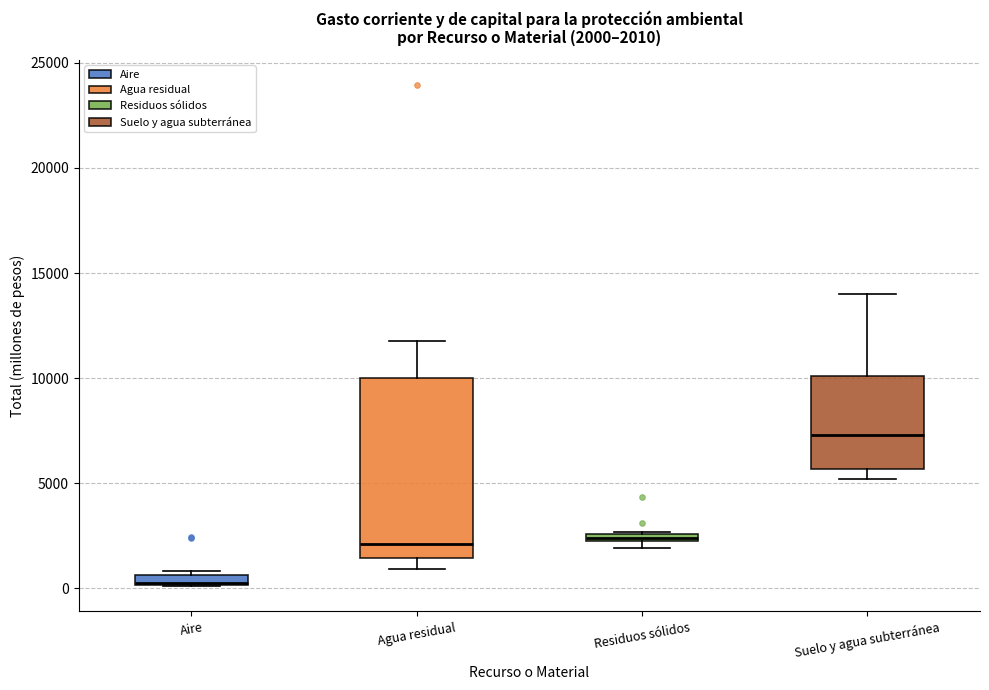

Which box has the highest median line?

Suelo y agua subterránea